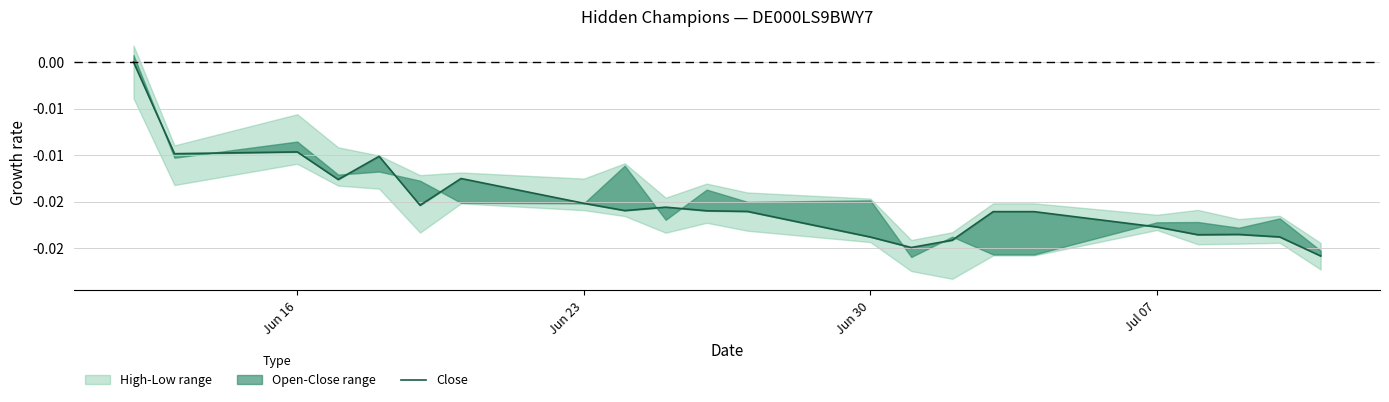

Does the chart display data point markers on the line(s)?

No